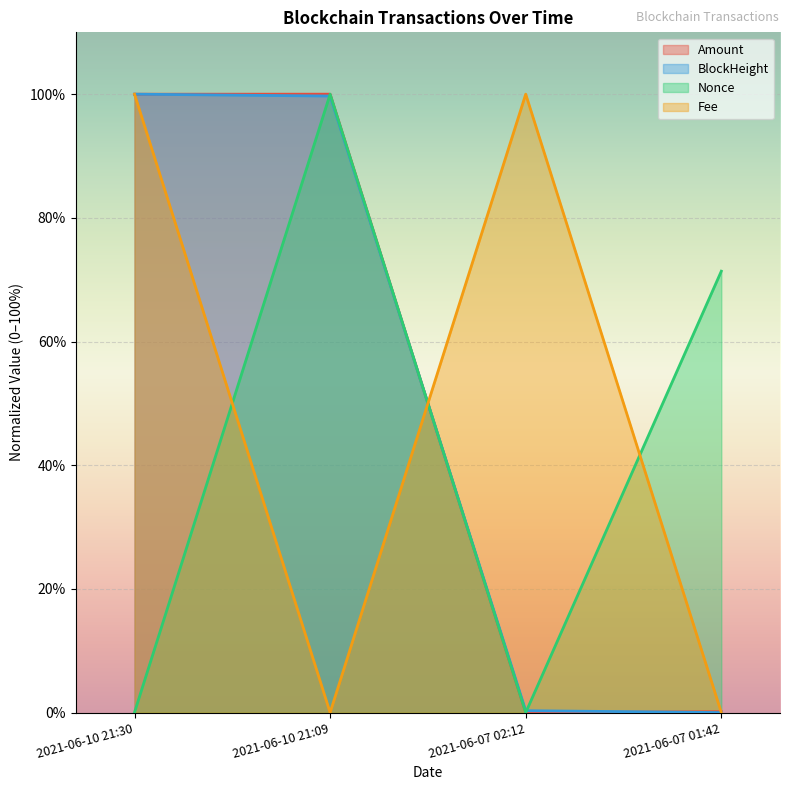

What is the label of the 2nd point from the left?

2021-06-10 21:09